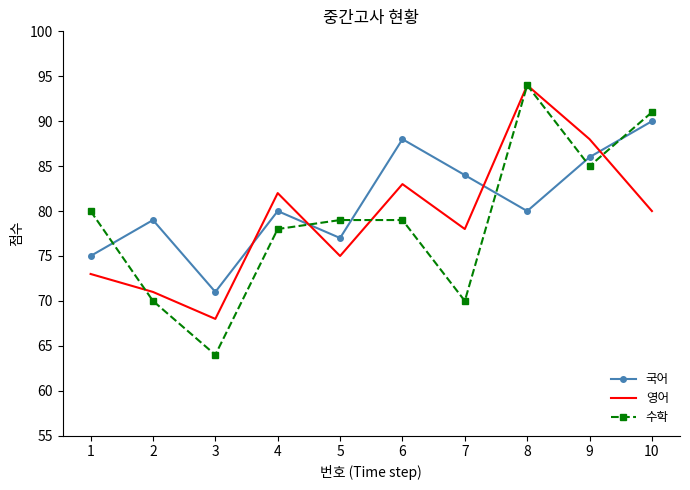

What are all the series names shown in the legend?

국어, 영어, 수학